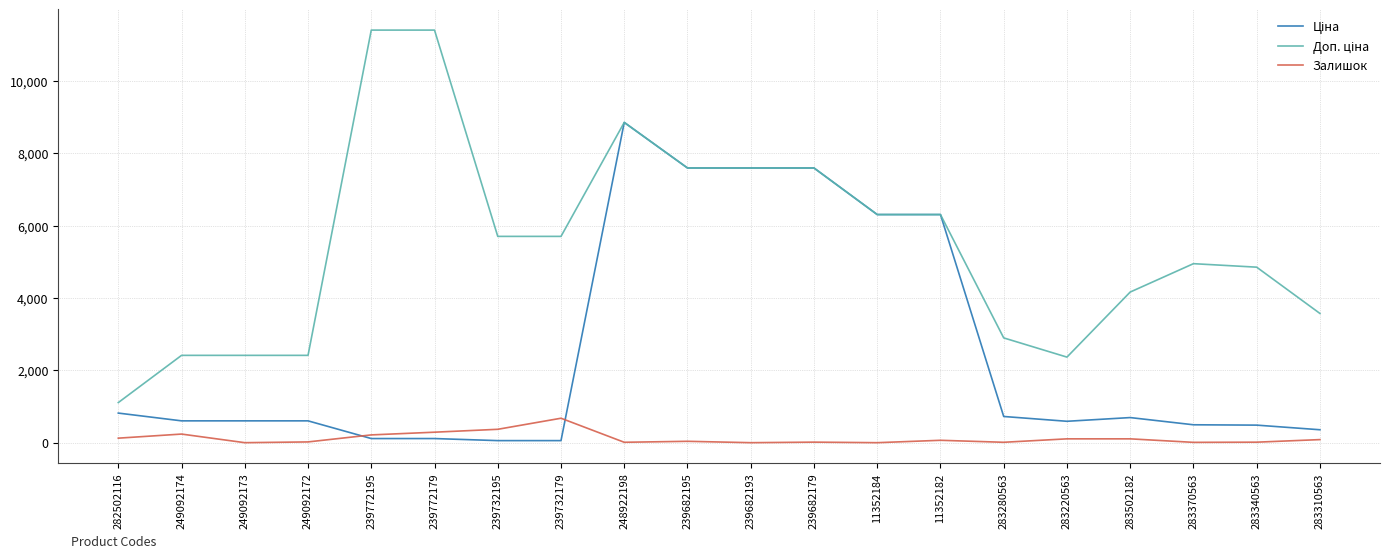

What is the total value across all series at 283502182?

4965.8